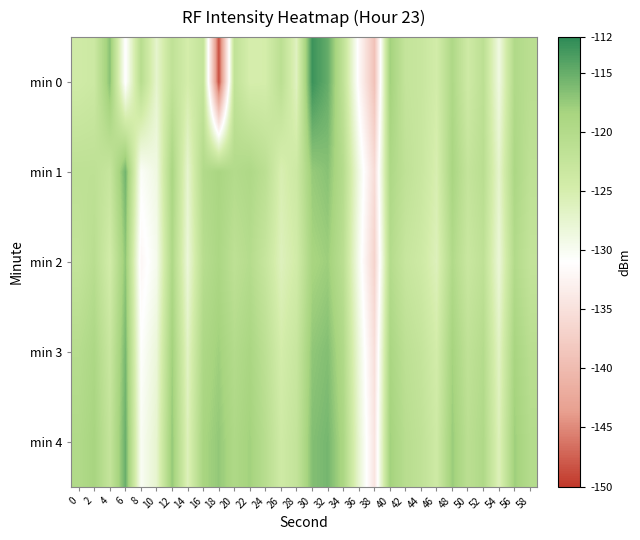

Which label corresponds to the smallest value in the chart?

18